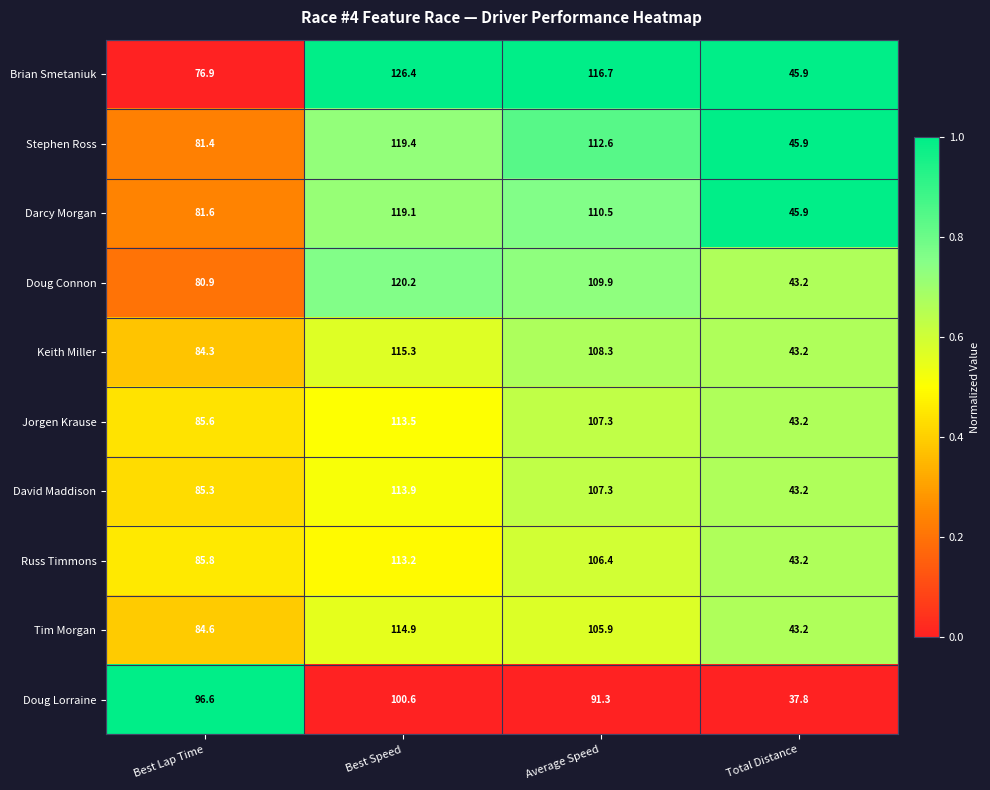

What is the sum of the Keith Miller values at Best Speed and Average Speed?

223.6